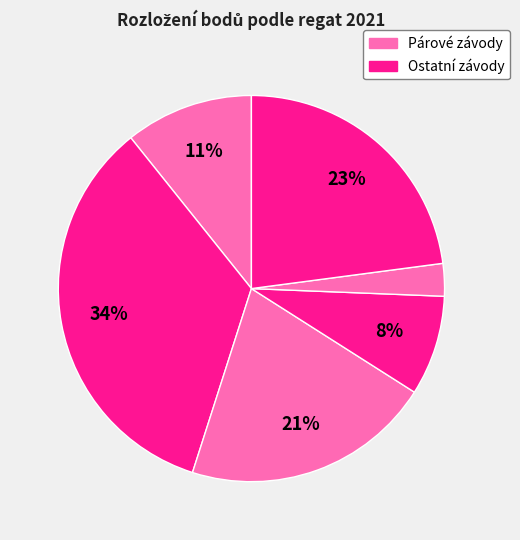

Is there any slice that represents more than half of the pie?

No